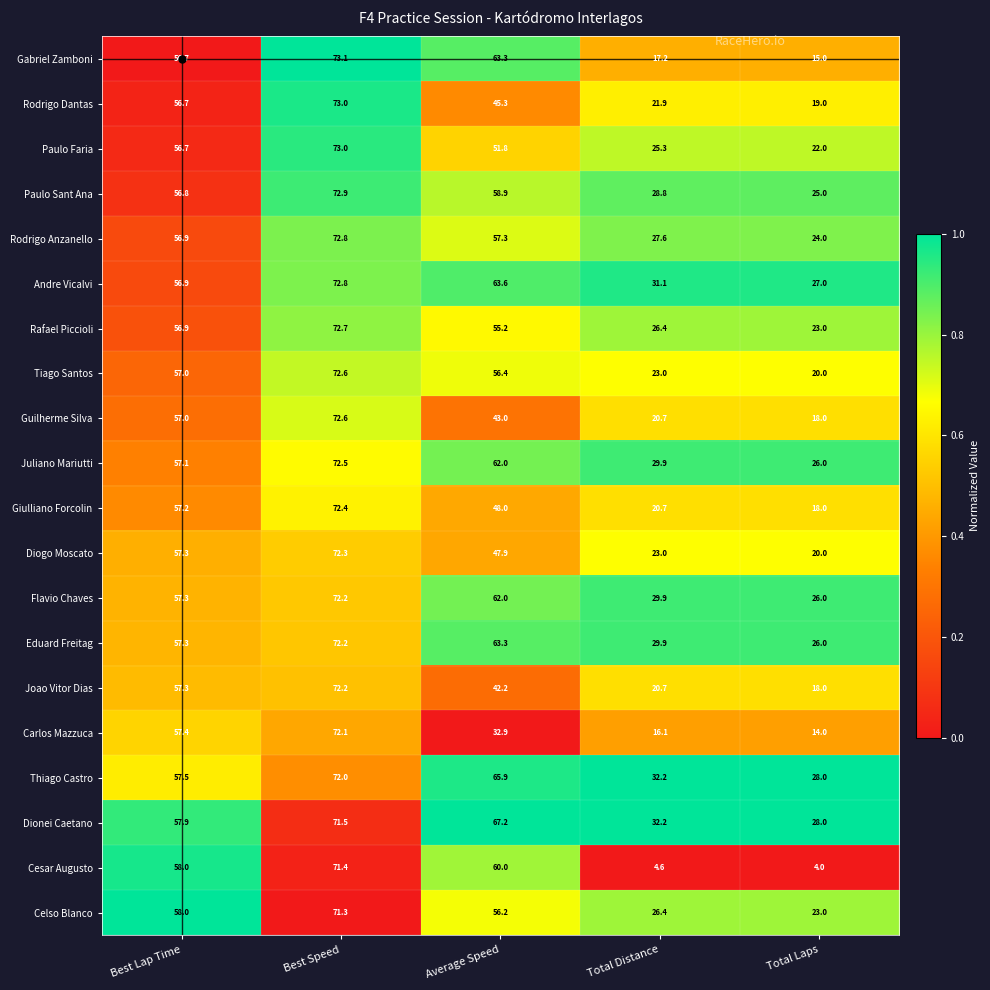

Between Best Speed and Total Laps, which series saw the biggest shift?

Cesar Augusto